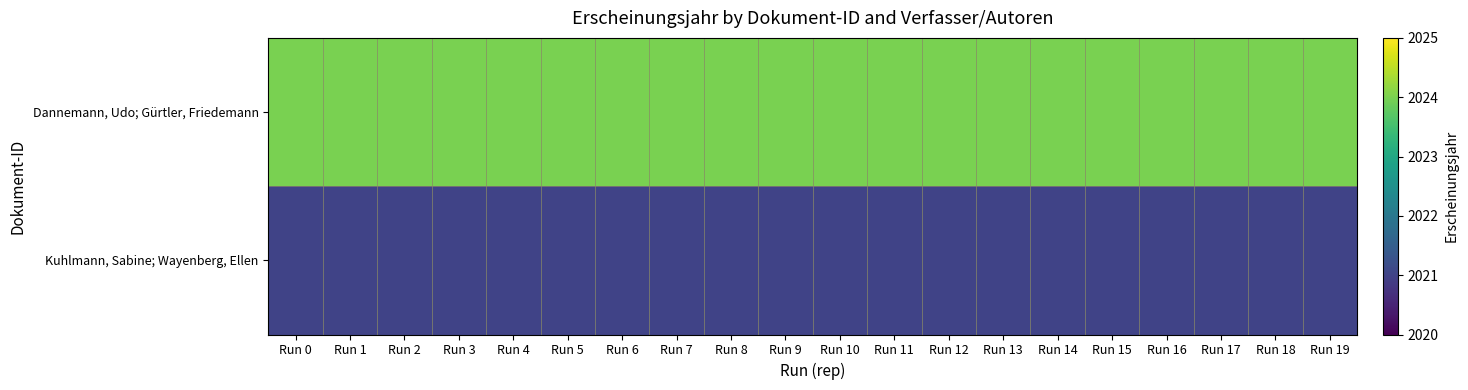

What is the difference between the highest and lowest values at Run 2?

3